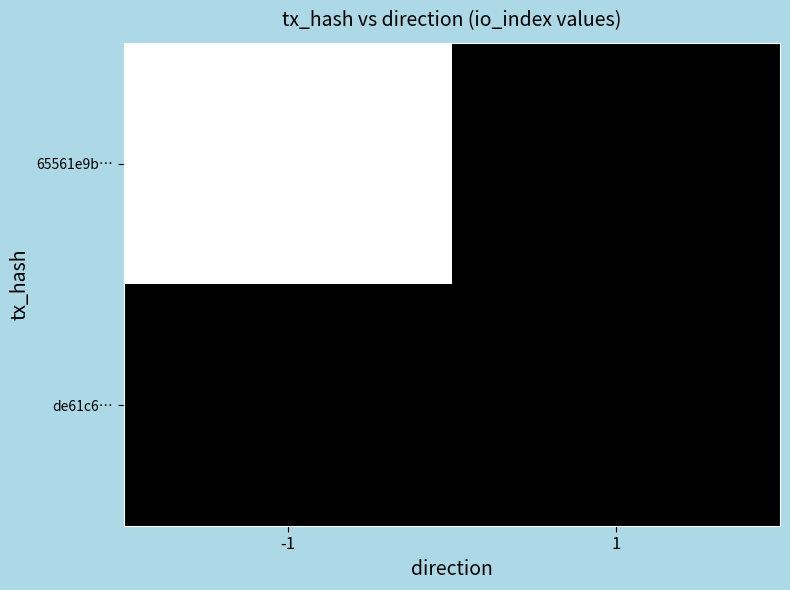

At how many categories does at least one series exceed 0?

1